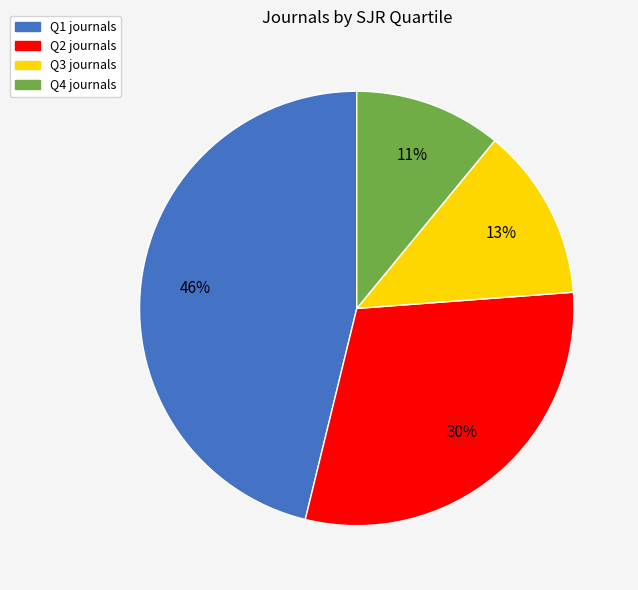

Count the number of slices in the pie.

4